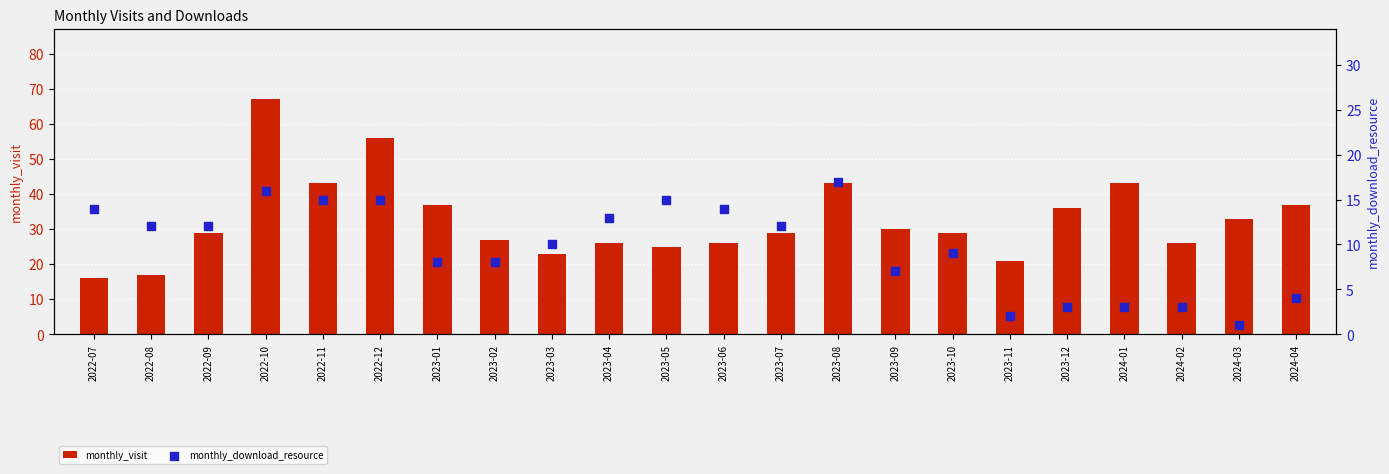

Which series reaches the maximum Y coordinate?

monthly_visit